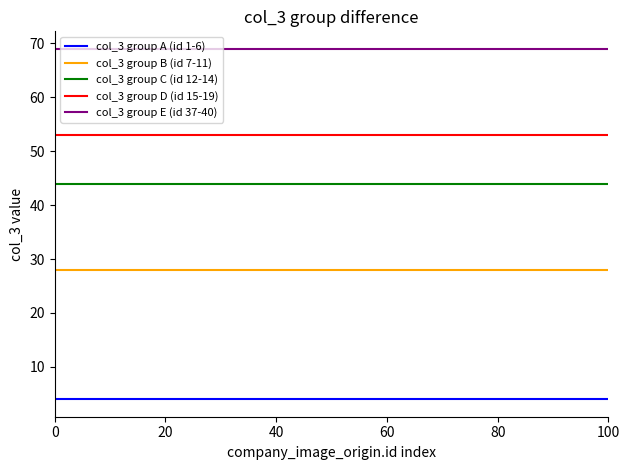

True or false: col_3 group E (id 37-40) and col_3 group B (id 7-11) intersect in this chart.

False